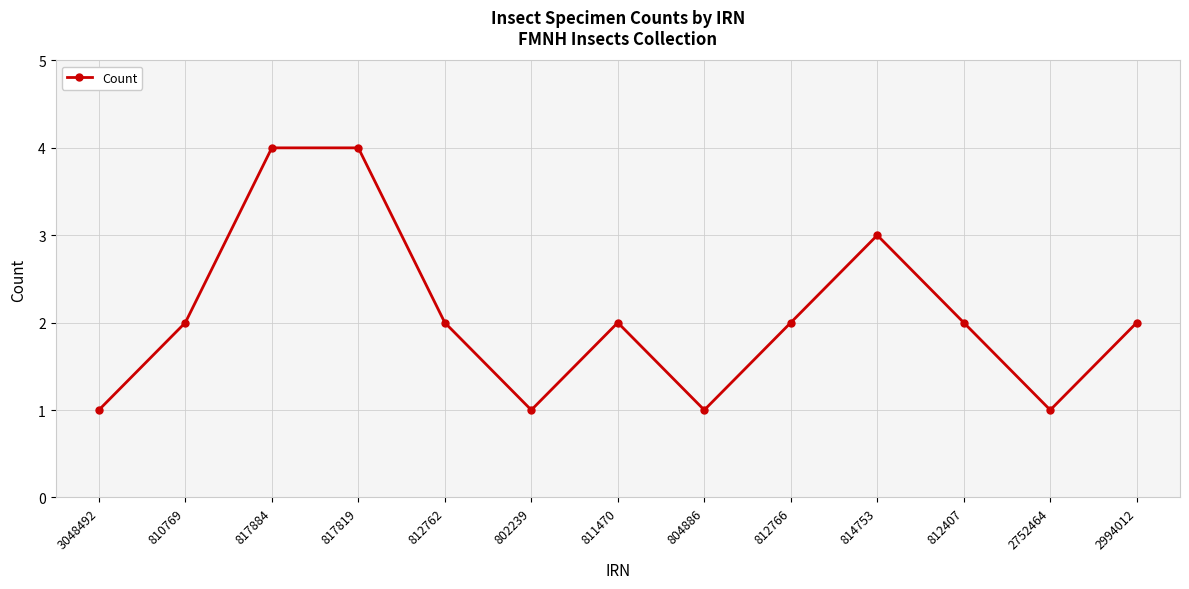

What is the maximum value shown in the chart?

4